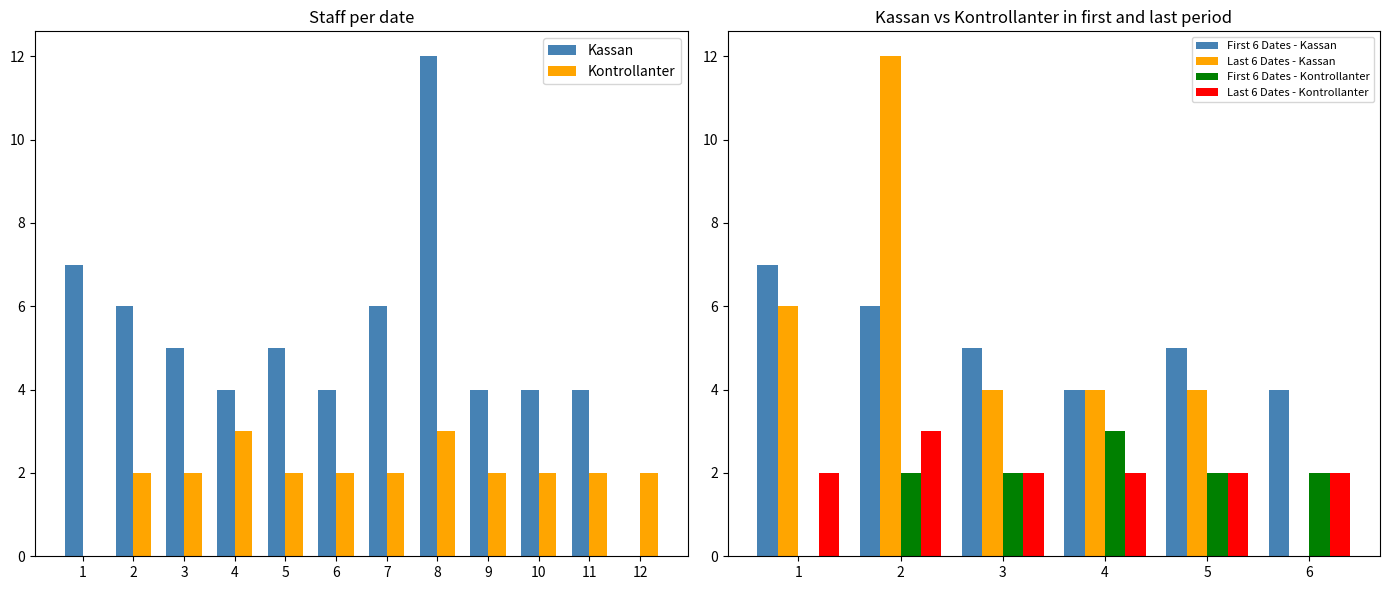

What is the maximum value for Kassan?

12